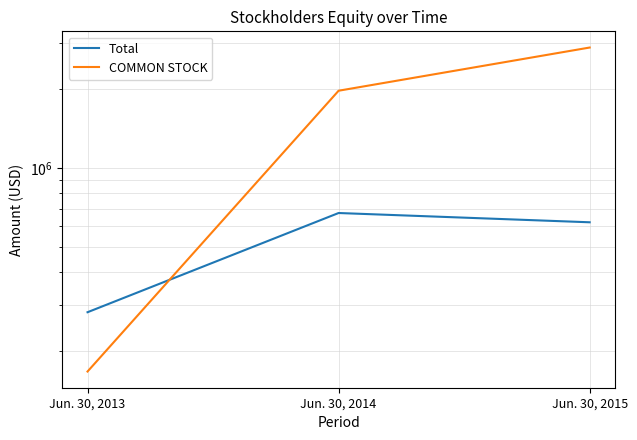

What is the value of the Total point at the 2nd from the left?

672933